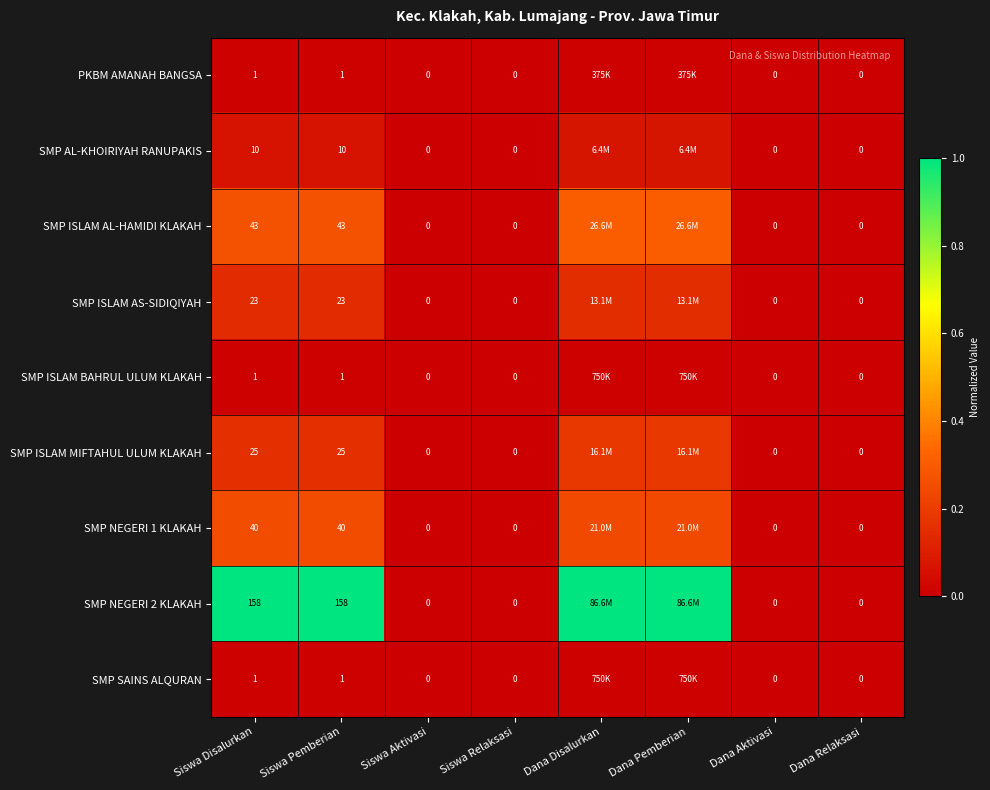

Which category has the highest value across all series?

Siswa Disalurkan